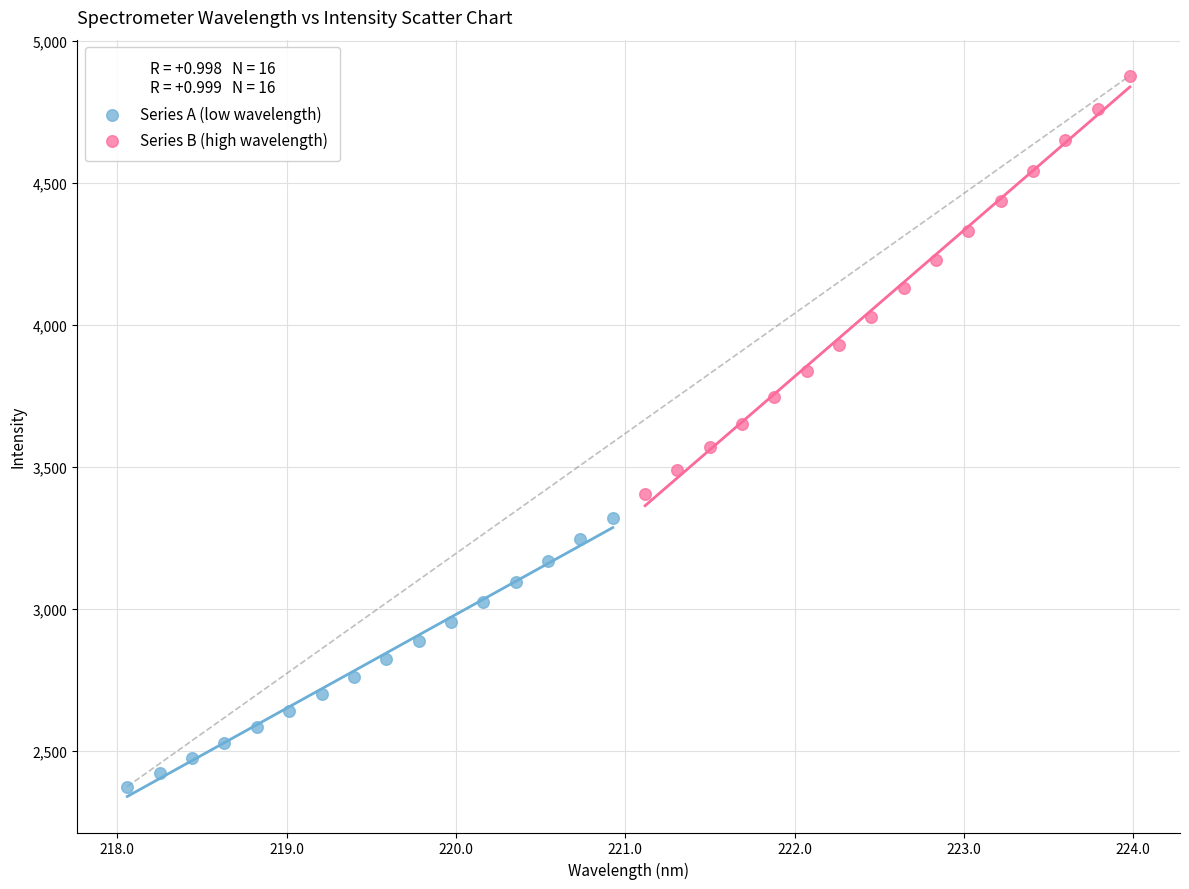

Which series reaches the maximum Y coordinate?

Series B (high wavelength)